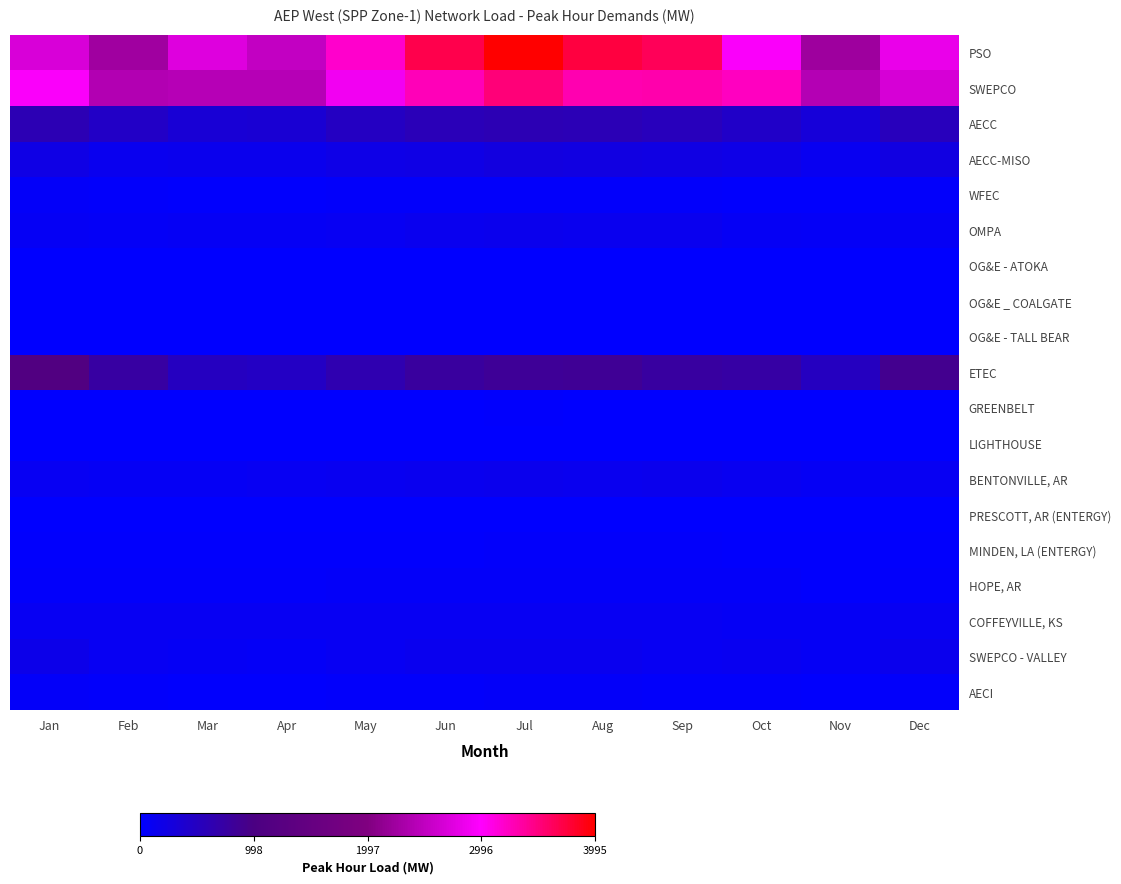

At which category is the sum across all series the highest?

Jul